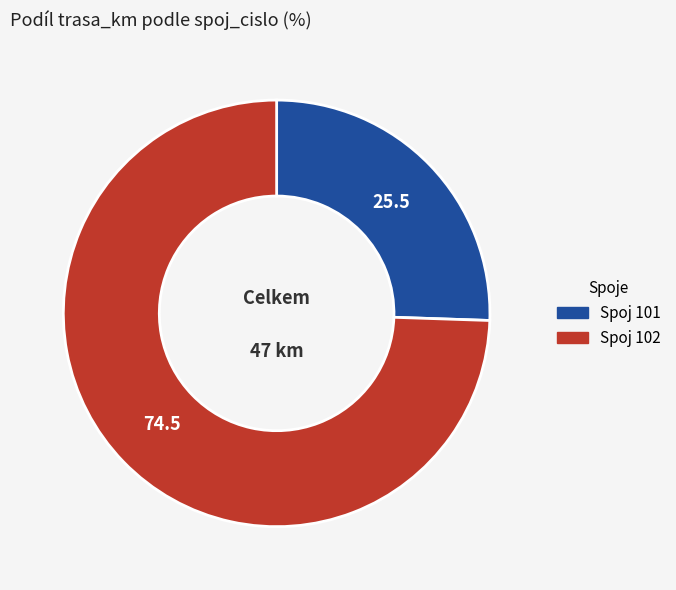

Is there any slice that represents more than half of the pie?

Yes